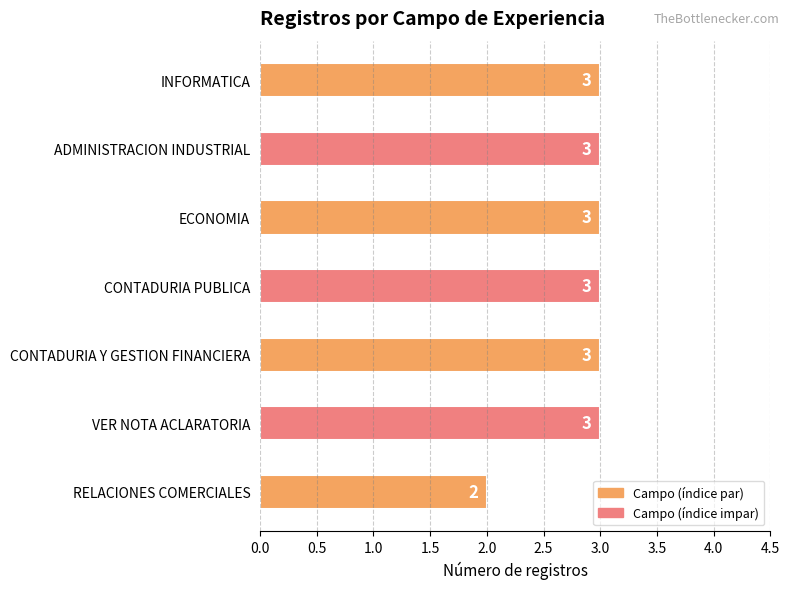

The chart shows a value of 1 at VER NOTA ACLARATORIA. True or false?

False